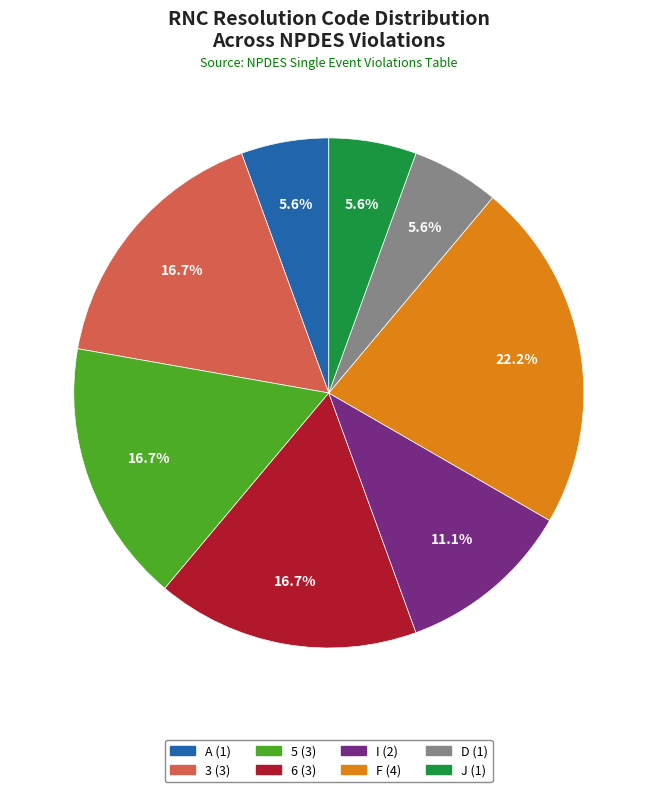

Does F account for over 50% of the chart?

No